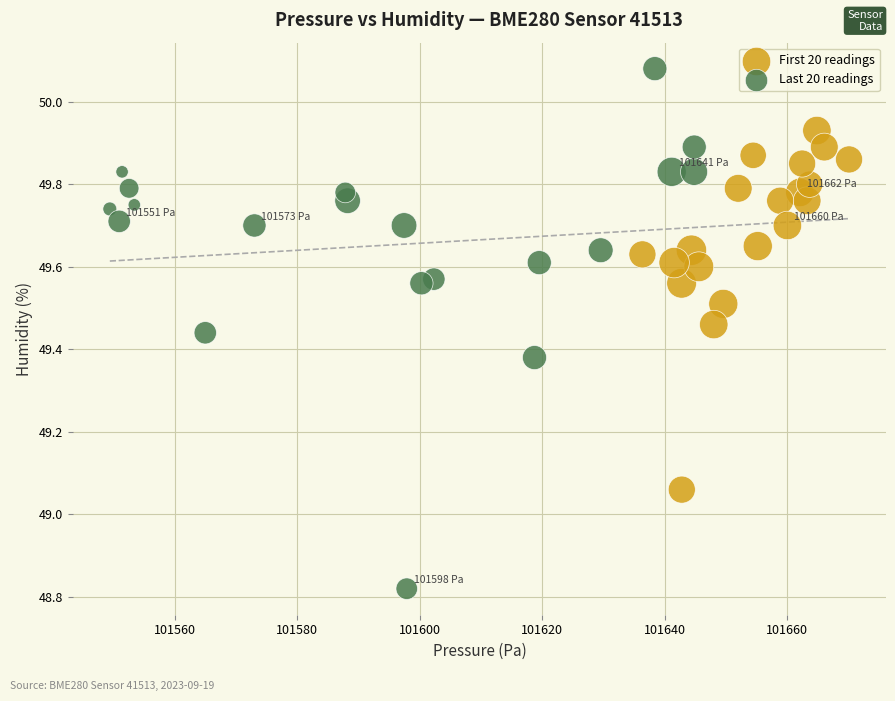

What are all the series names shown in the legend?

First 20 readings, Last 20 readings